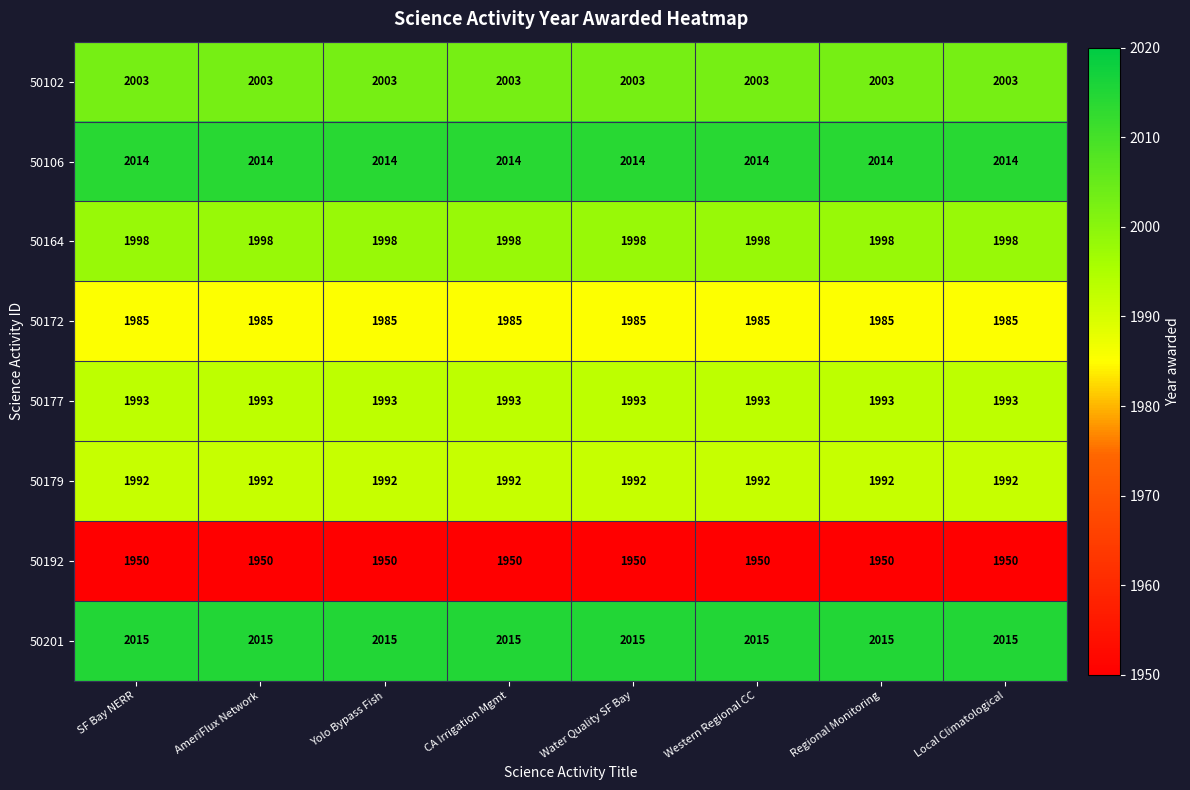

What is the spread (max minus min) of values at CA Irrigation Mgmt?

65